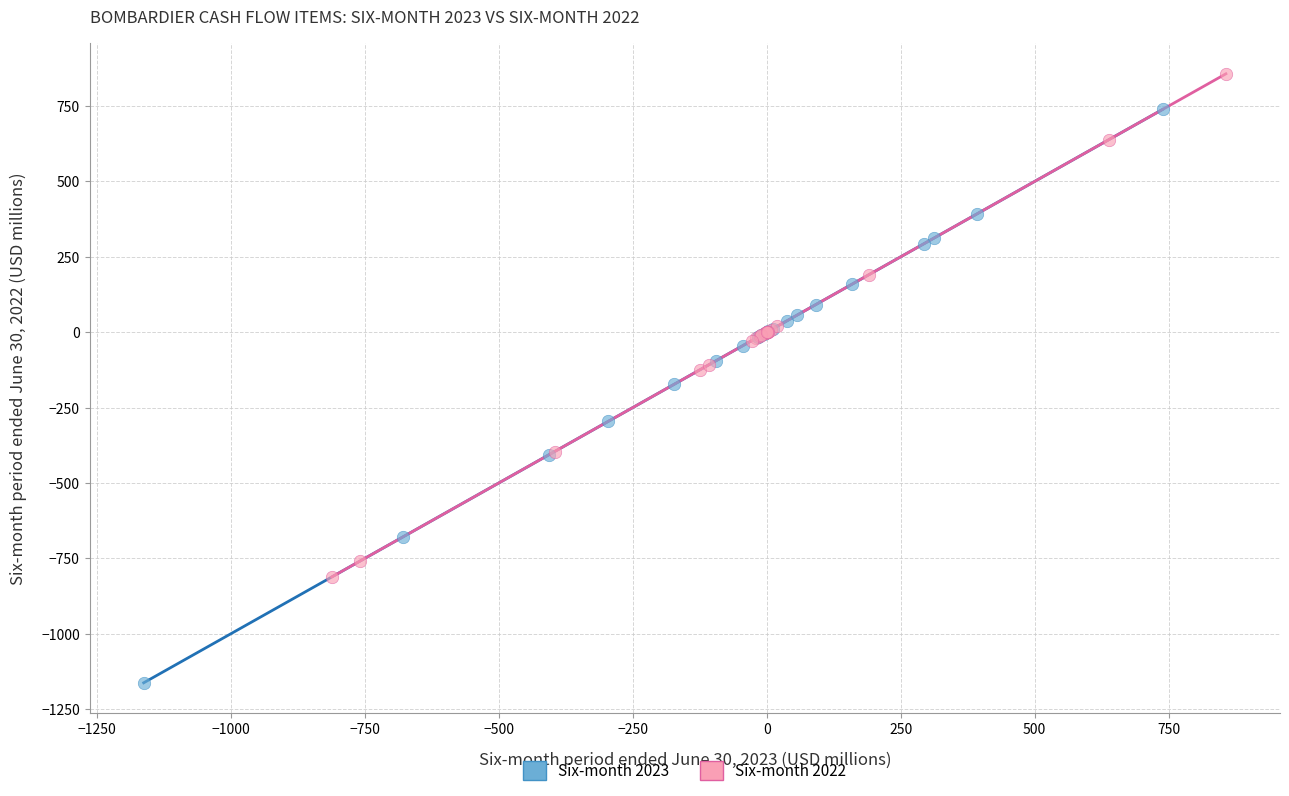

Which series has the widest spread of Y values?

Six-month 2023